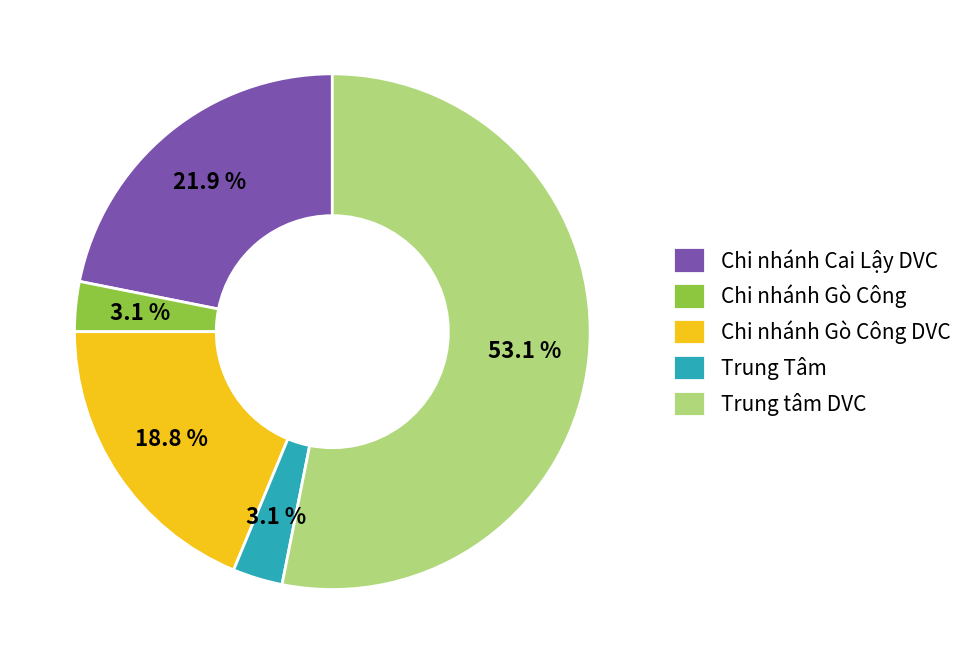

Count the number of slices in the pie.

5